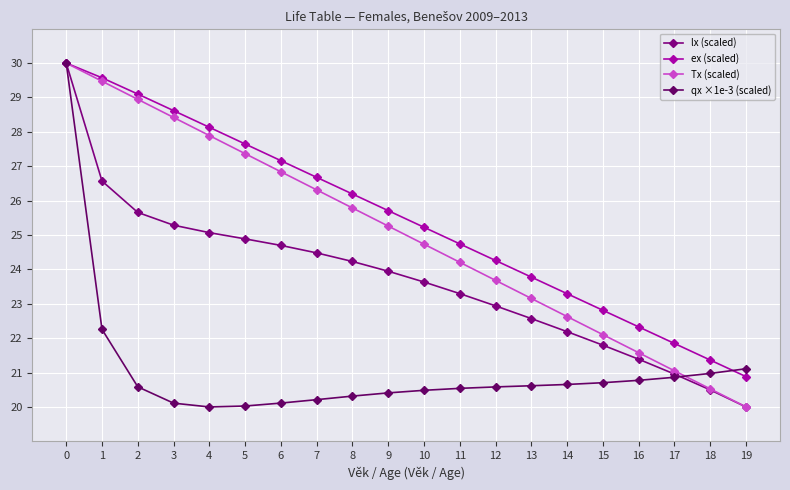

What are all the series names shown in the legend?

lx (scaled), ex (scaled), Tx (scaled), qx ×1e-3 (scaled)